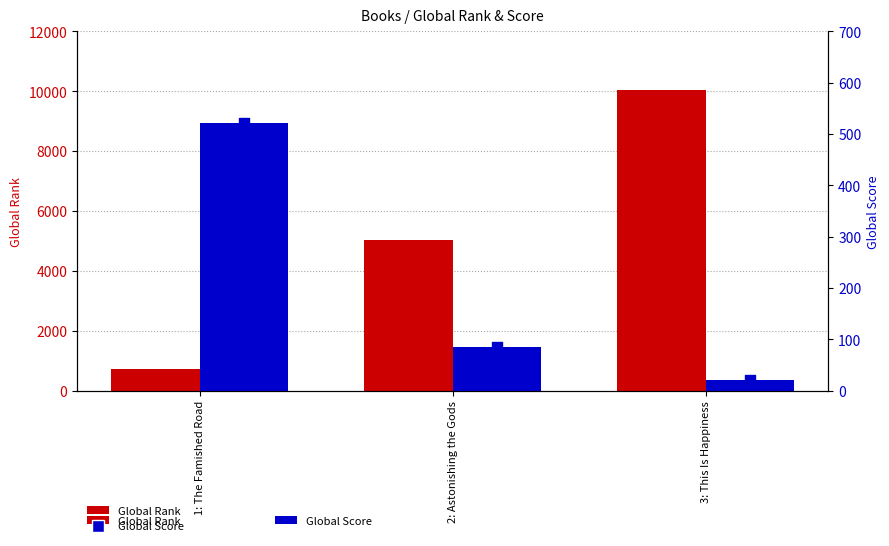

What are all the series names shown in the legend?

Global Rank, Global Score